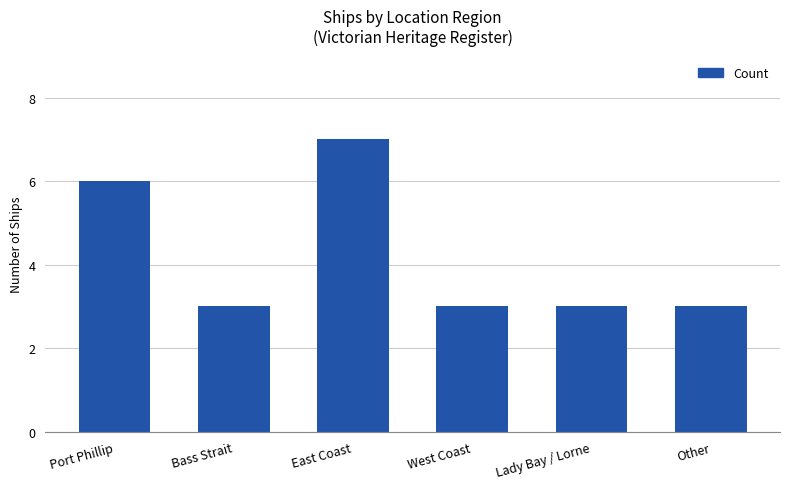

What is the smallest value displayed?

3